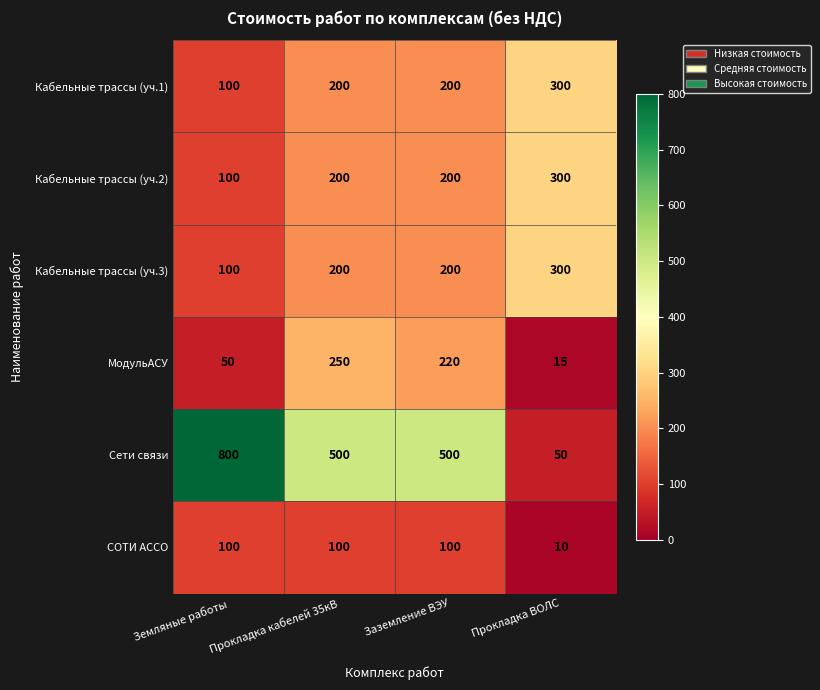

What is the difference between the СОТИ АССО values at Прокладка ВОЛС and Прокладка кабелей 35кВ?

90